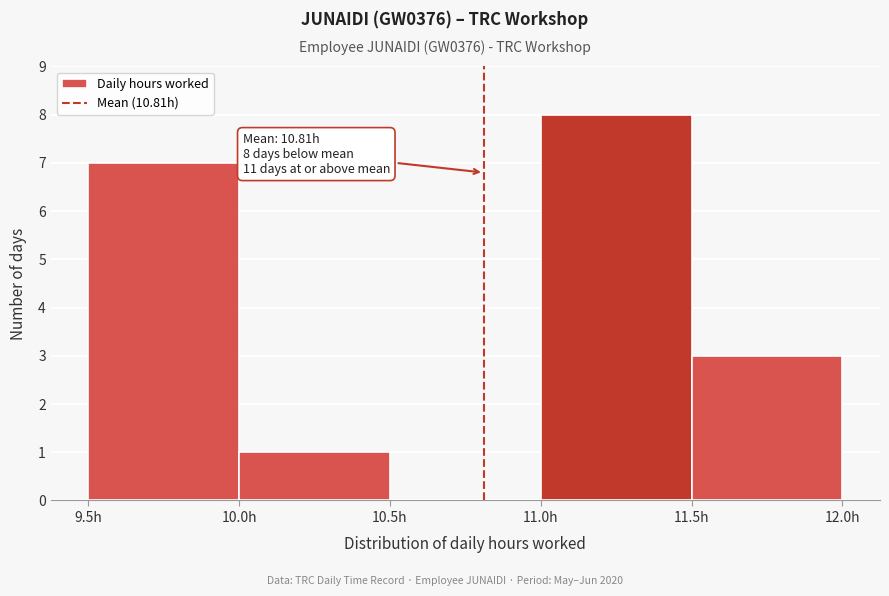

Which range on the x-axis has the tallest bar?

11.0 to 11.5